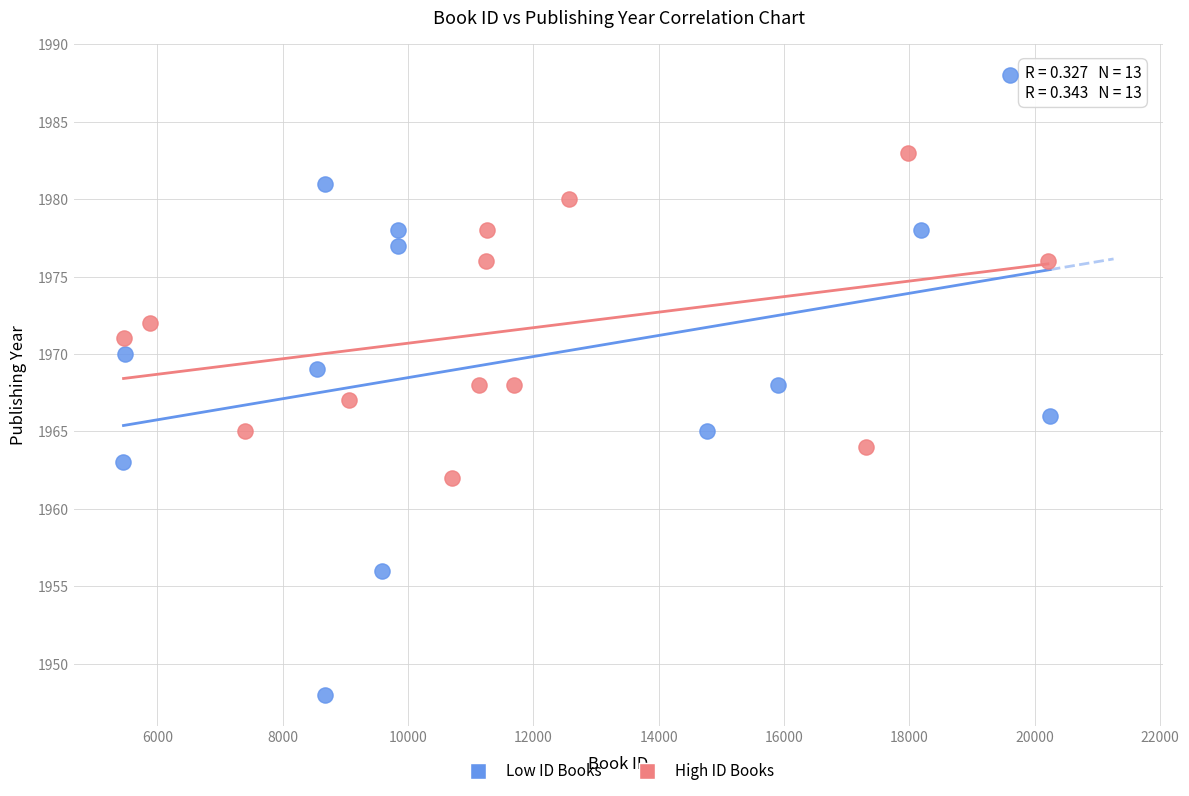

What are all the series names shown in the legend?

Low ID Books, High ID Books